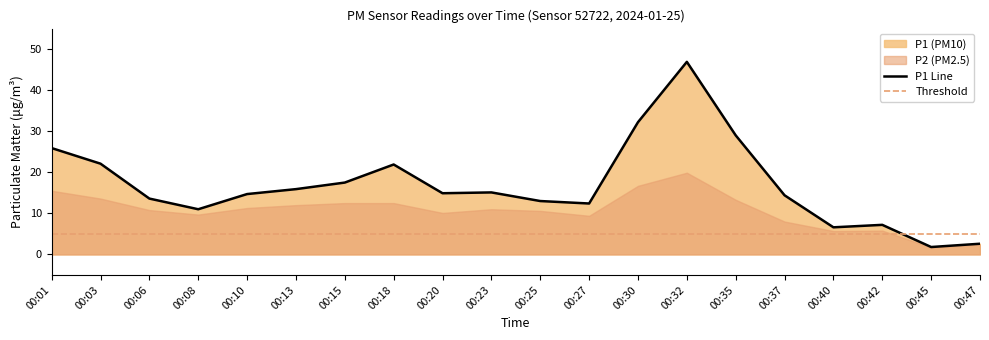

At which label does P1 Line reach its peak?

00:32